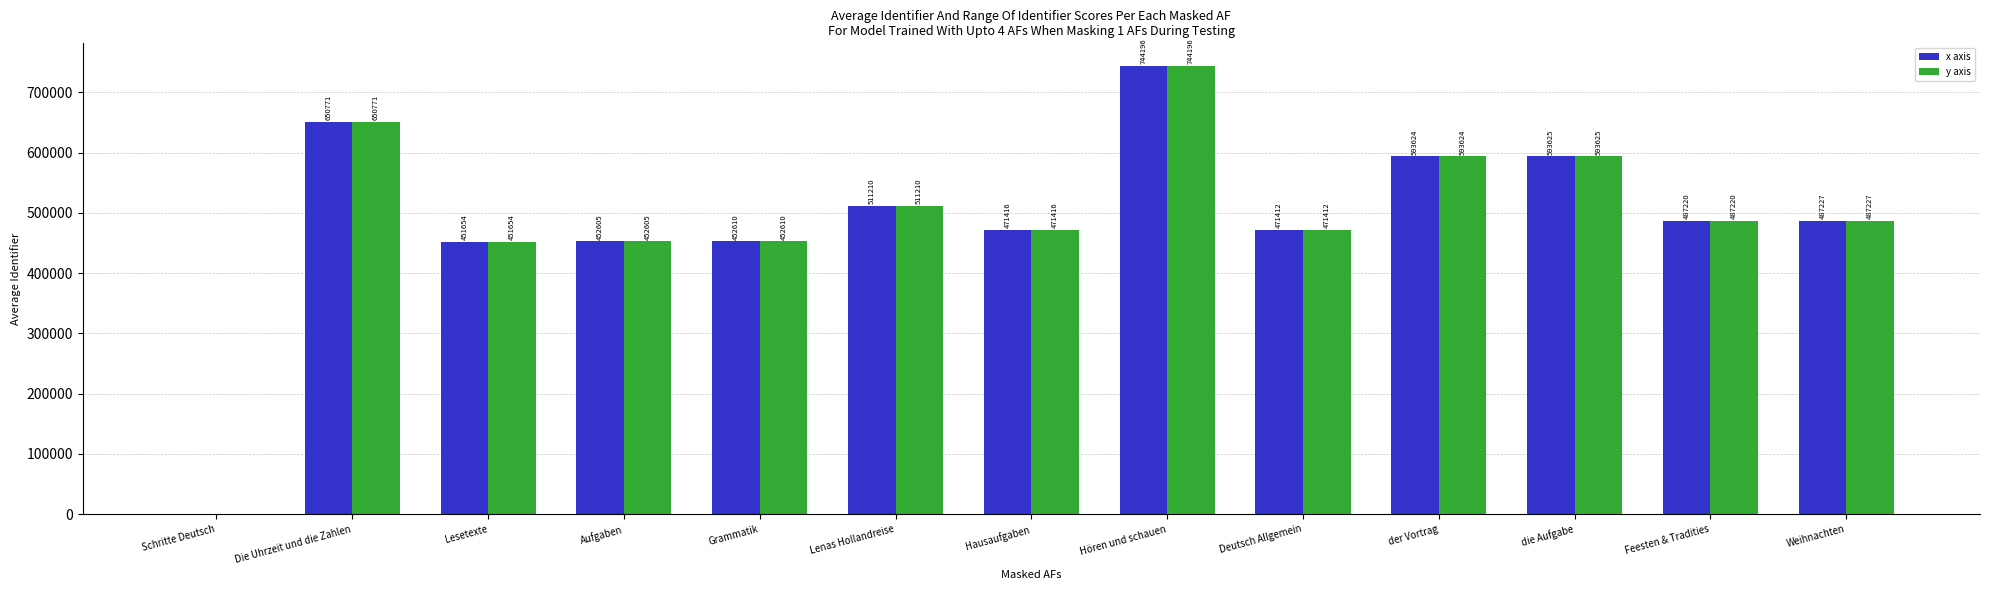

At which label is y axis closest to 372098?

Lesetexte